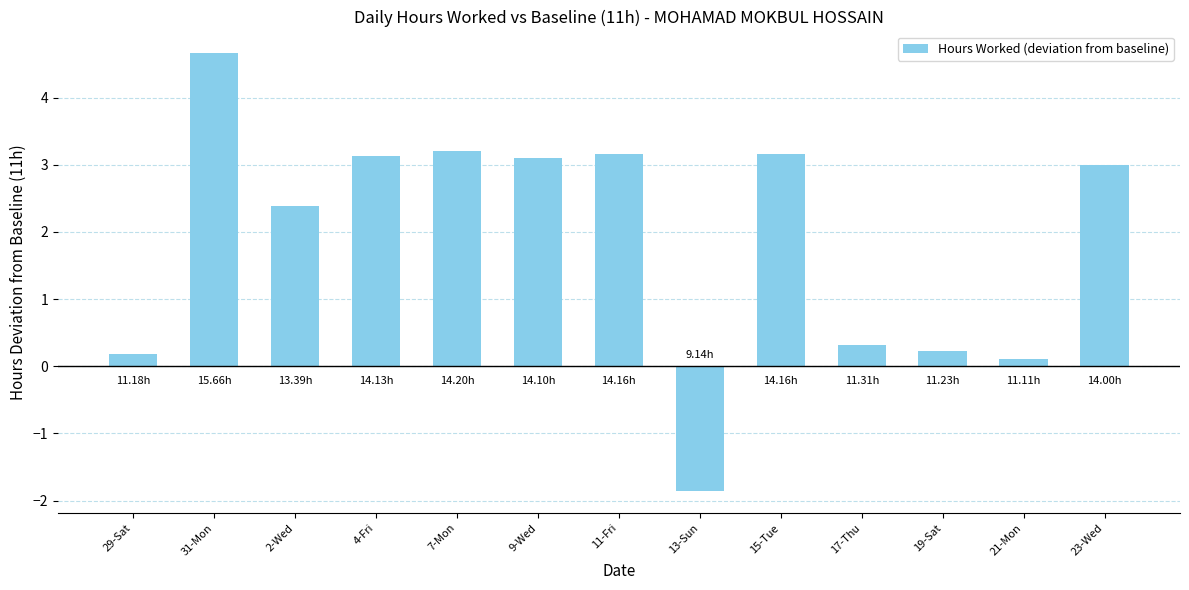

Where does the data first go above 3?

31-Mon